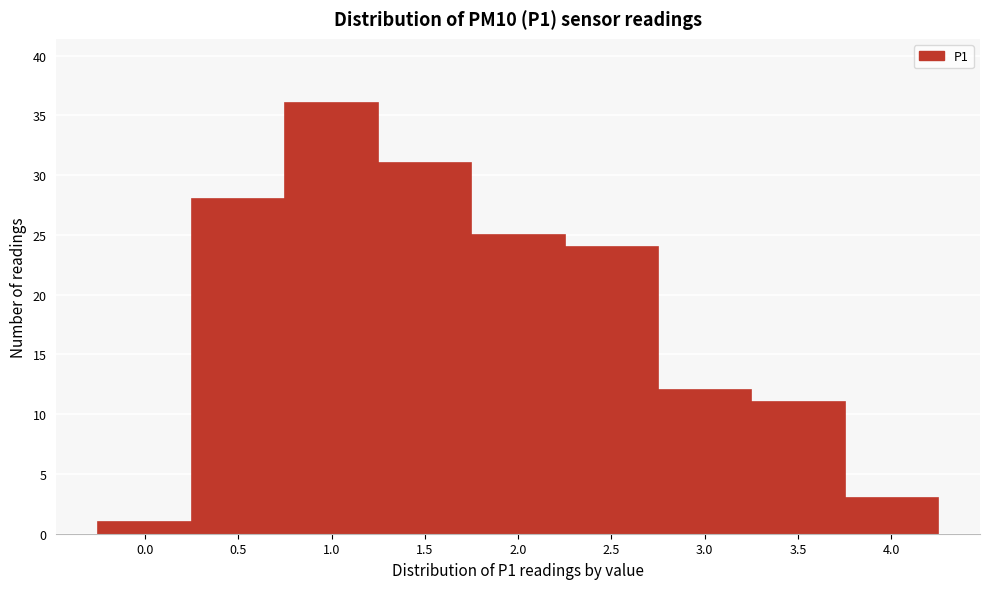

Reading right to left, what are all the values shown in this chart?

3	11	12	24	25	31	36	28	1